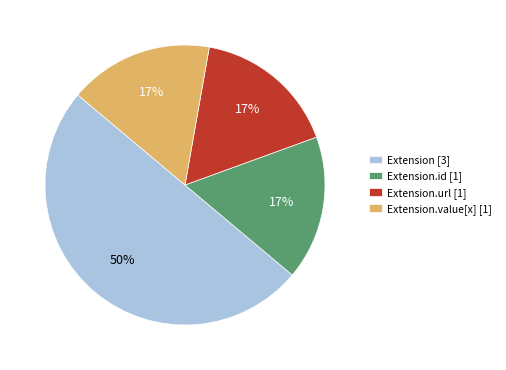

Is the sum of Extension.value[x] [1] and Extension.id [1] greater than half?

No